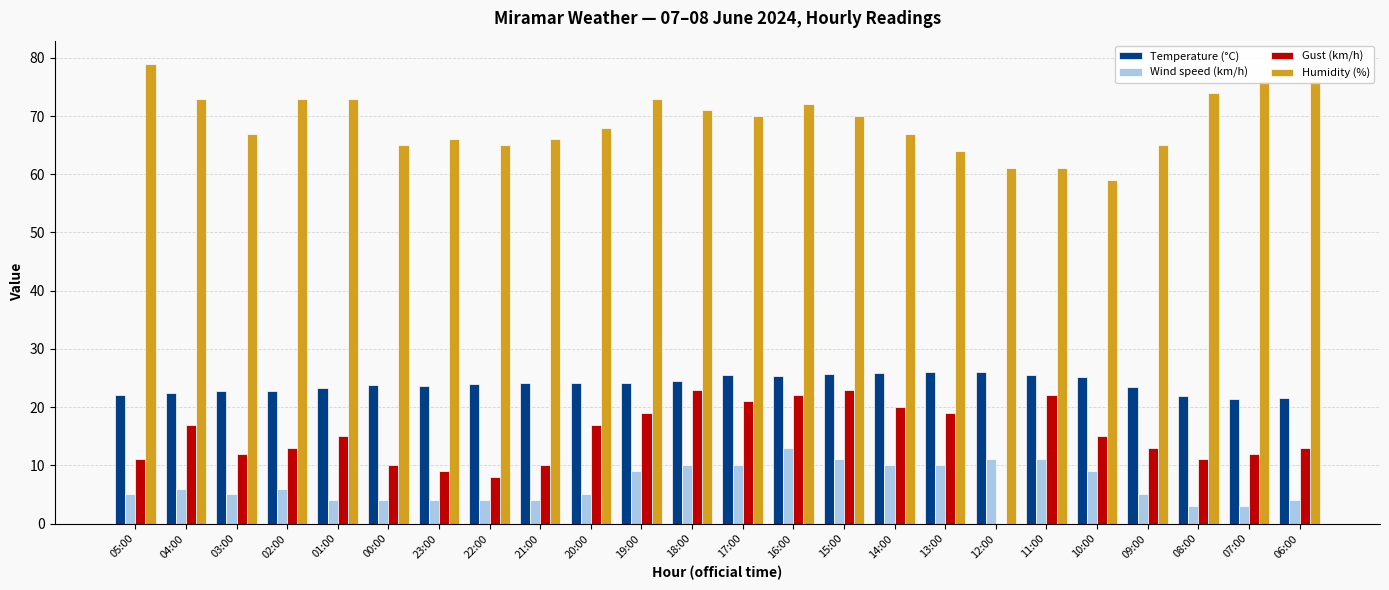

How many distinct data groups are displayed?

4